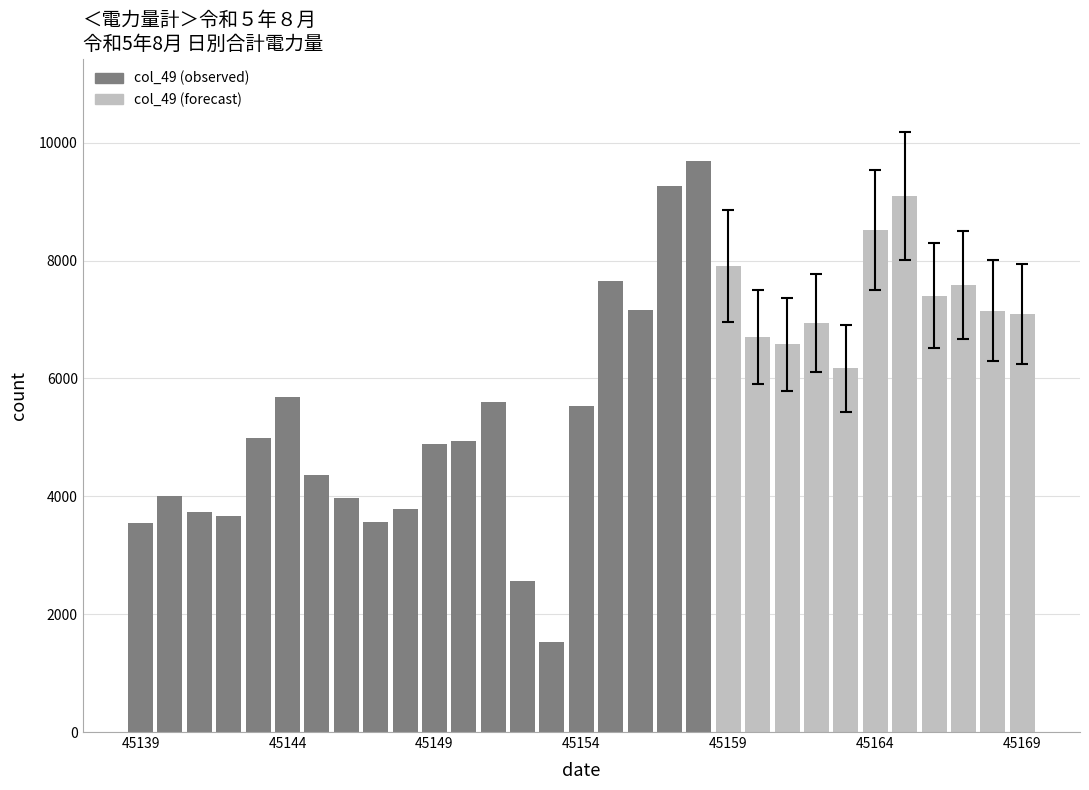

What is the value of the 25th bar from the left?

6171